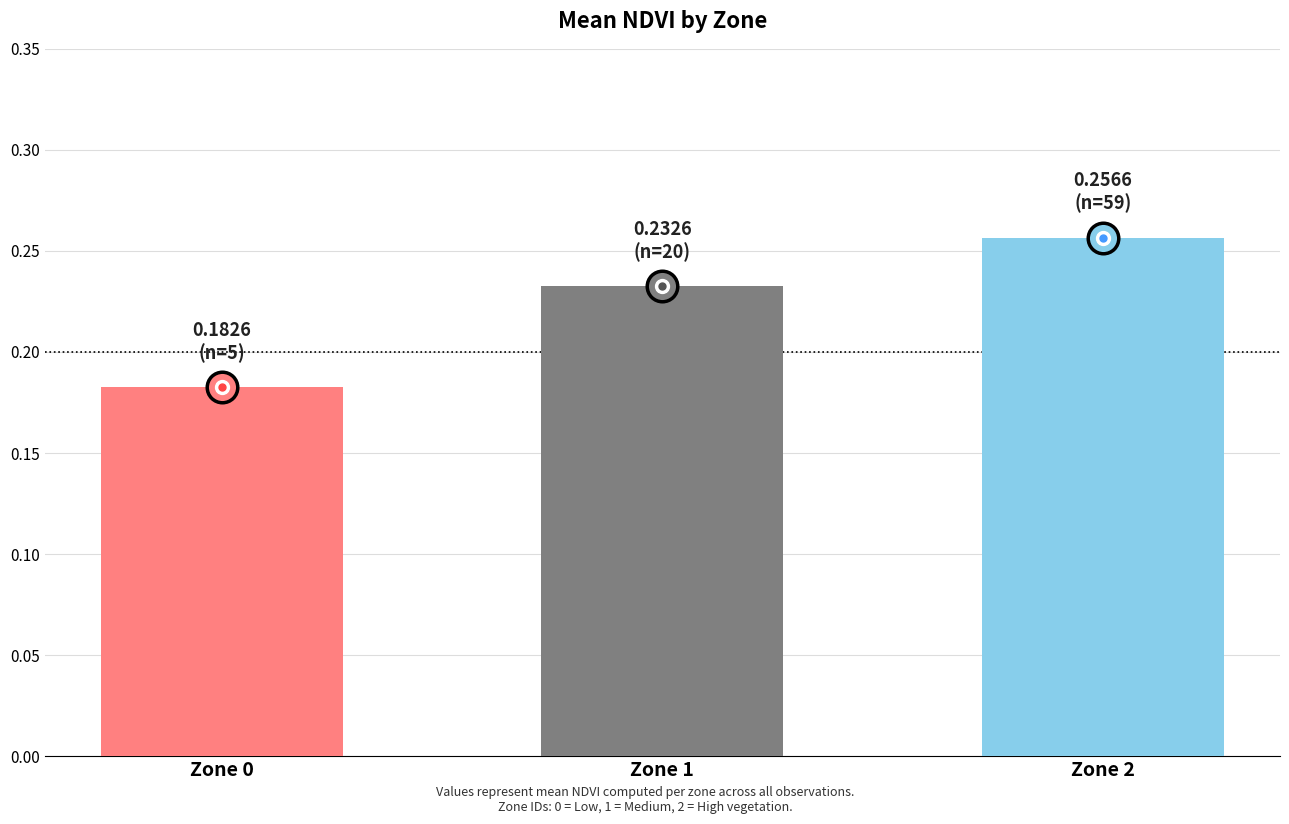

List the labels in order of value, largest first.

Zone 2, Zone 1, Zone 0